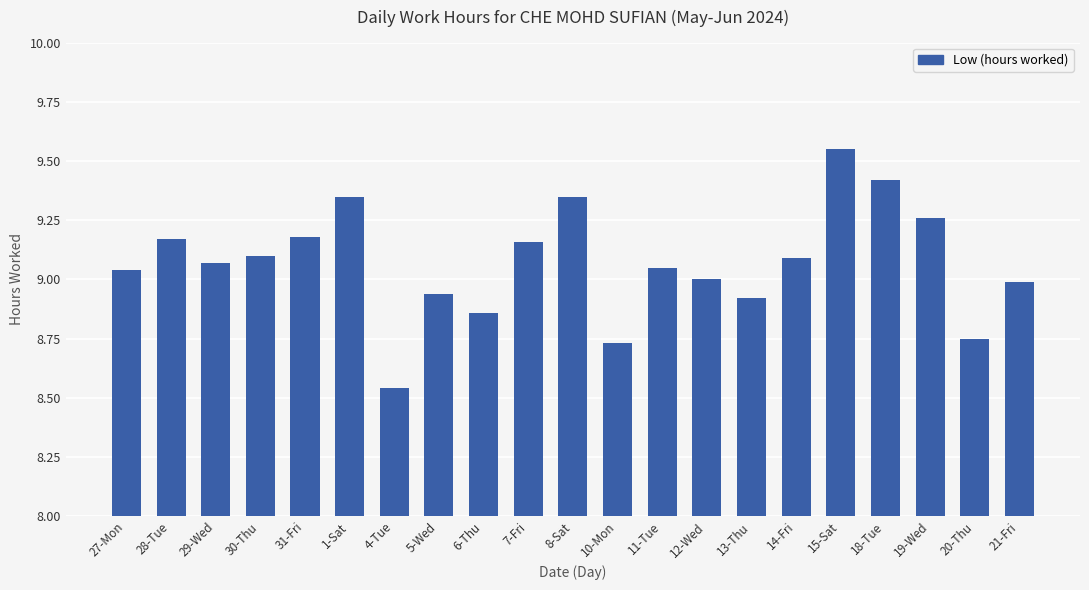

Approximately how many times larger is the value at 31-Fri compared to 27-Mon?

1.0